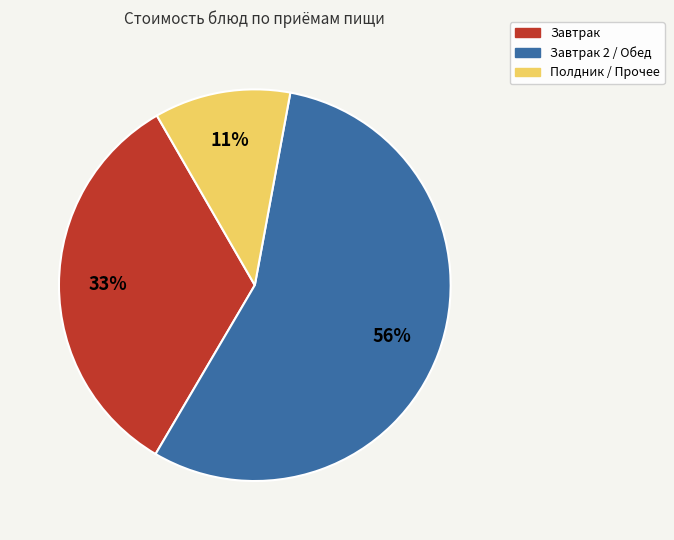

Is it true that Полдник / Прочее is 20% of the pie?

False